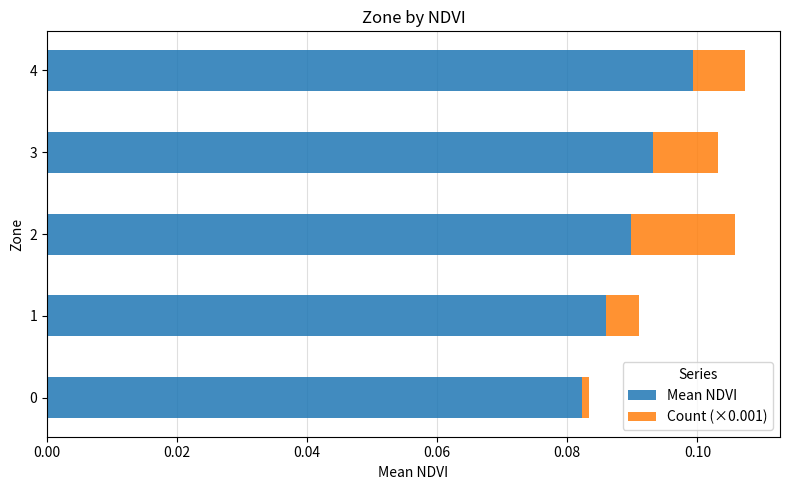

The value of Mean NDVI at 0 is 0.1. True or false?

True